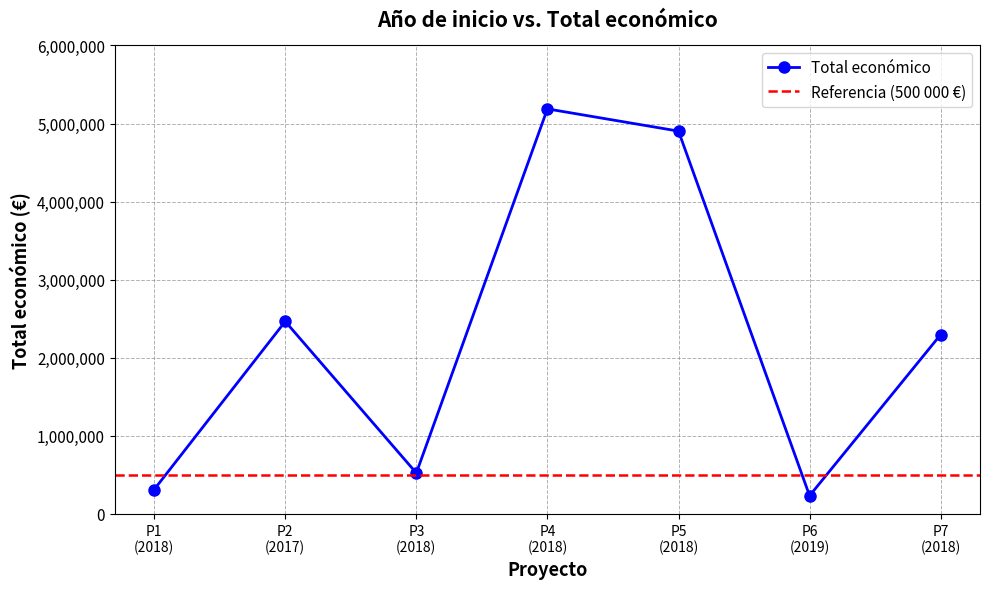

Does the chart have visible grid lines?

Yes